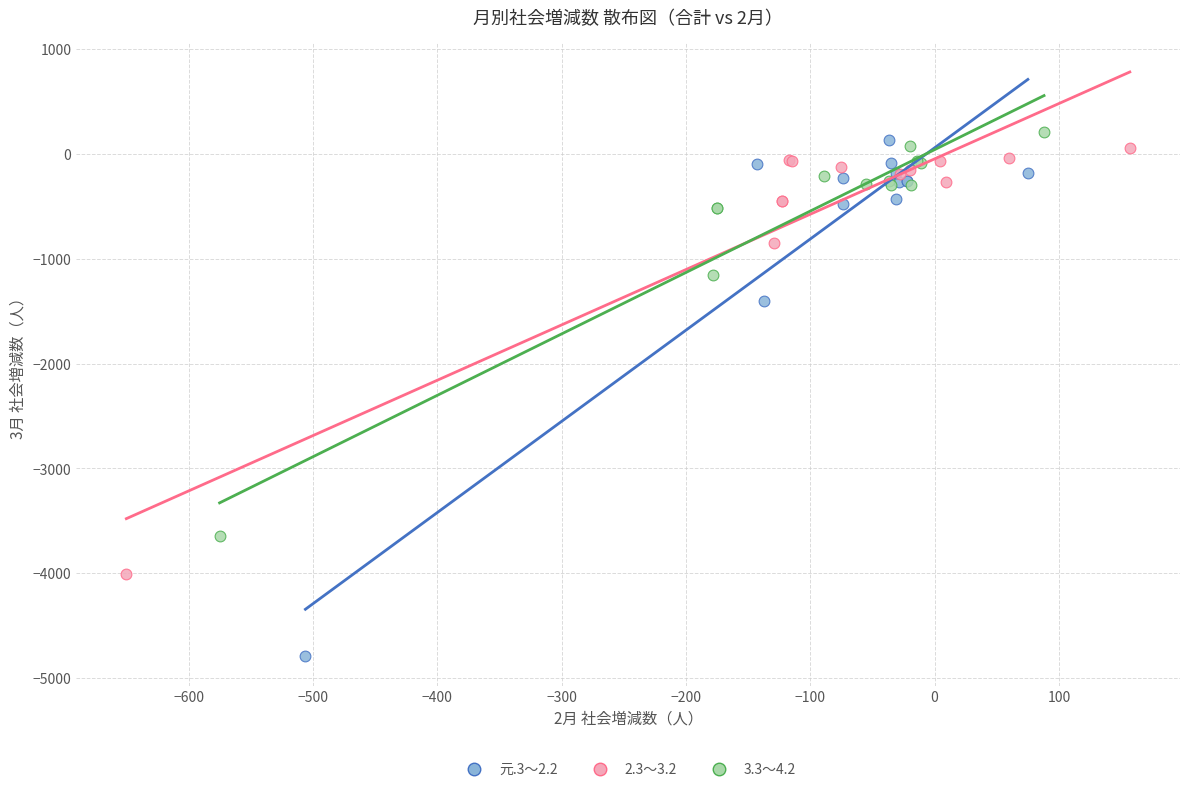

Which series has the widest spread of Y values?

元.3～2.2